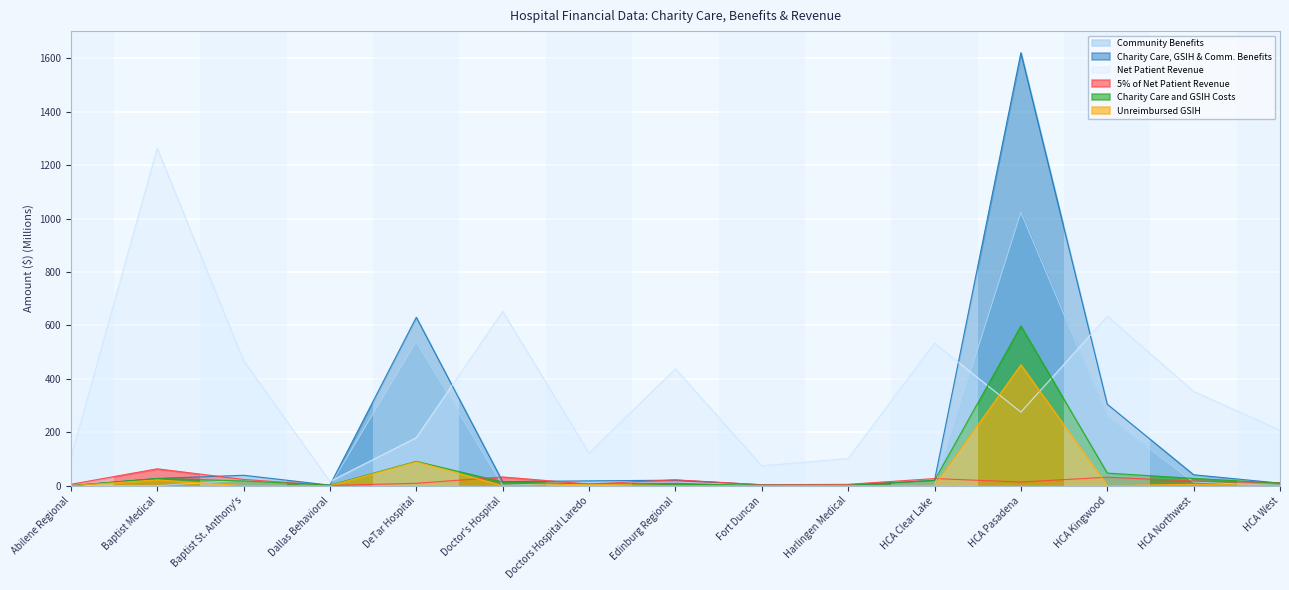

At HCA West, list the series in order from smallest to largest.

Community Benefits, Unreimbursed GSIH, Charity Care, GSIH & Comm. Benefits, Charity Care and GSIH Costs, 5% of Net Patient Revenue, Net Patient Revenue